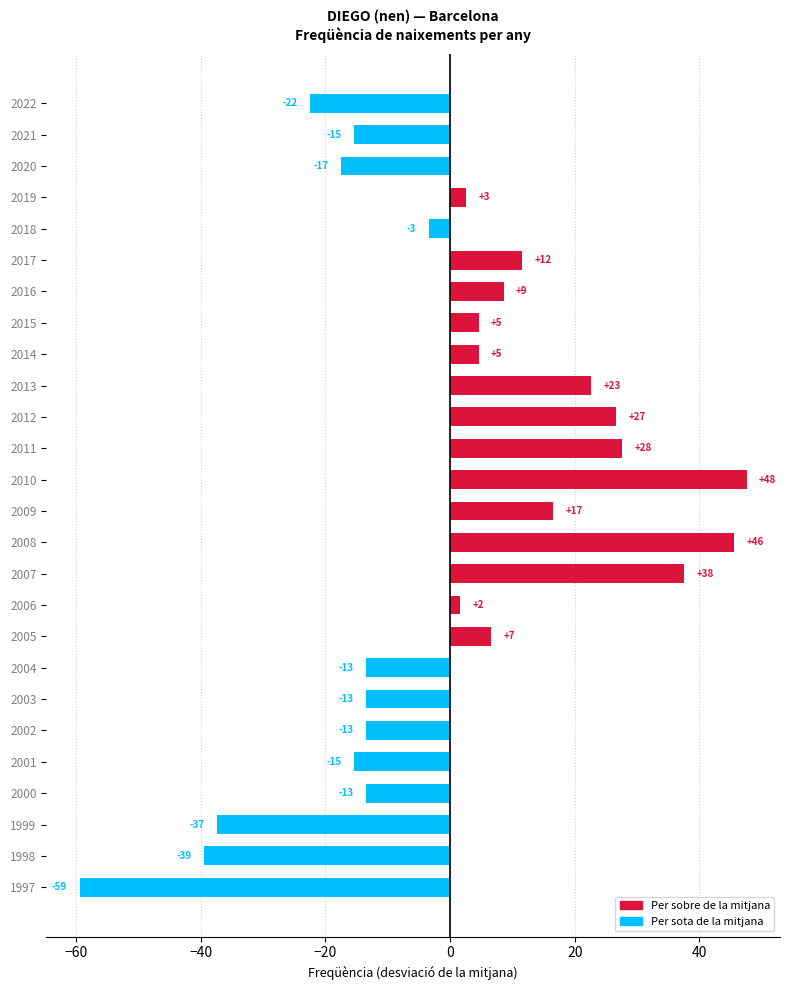

Does the chart contain any negative values?

Yes